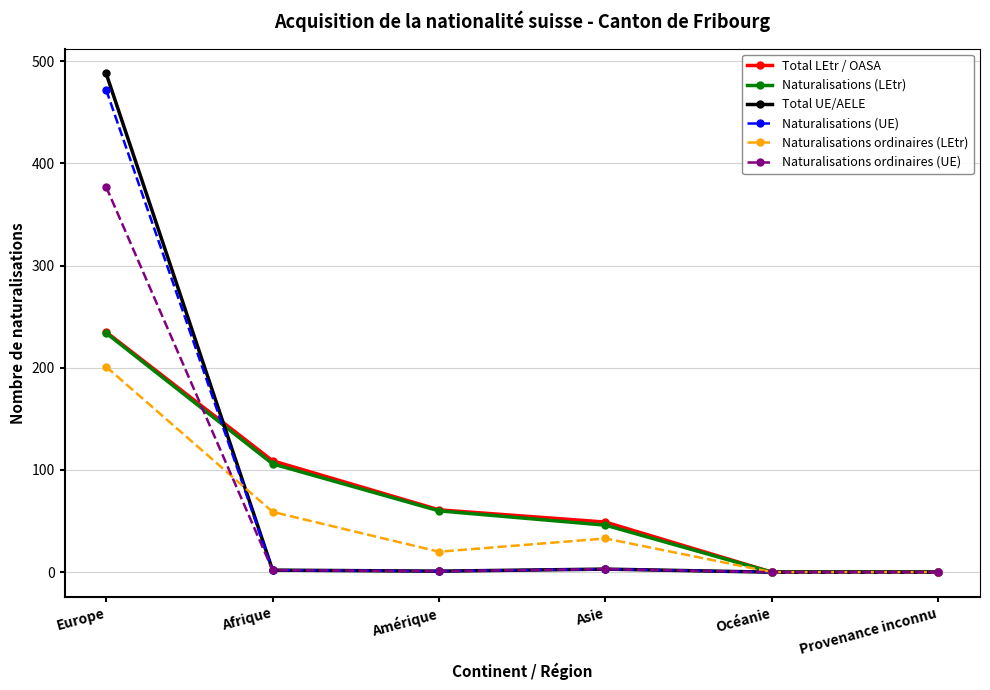

How many data points in Total LEtr / OASA are less than 61?

3